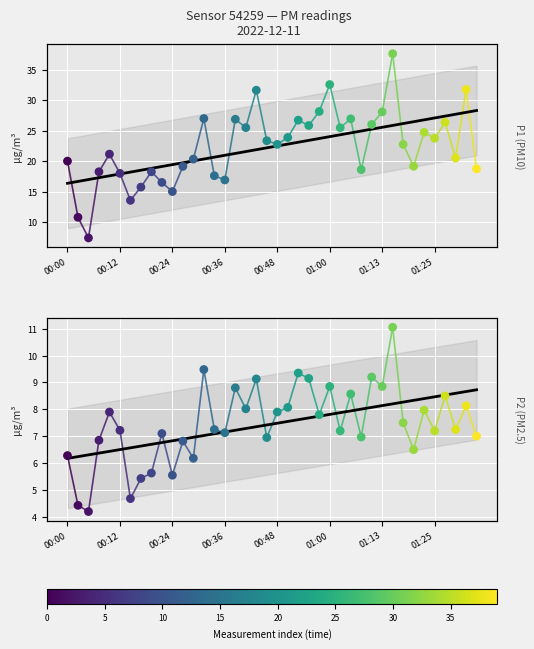

What is the total value across all series at 01:35?

25.7